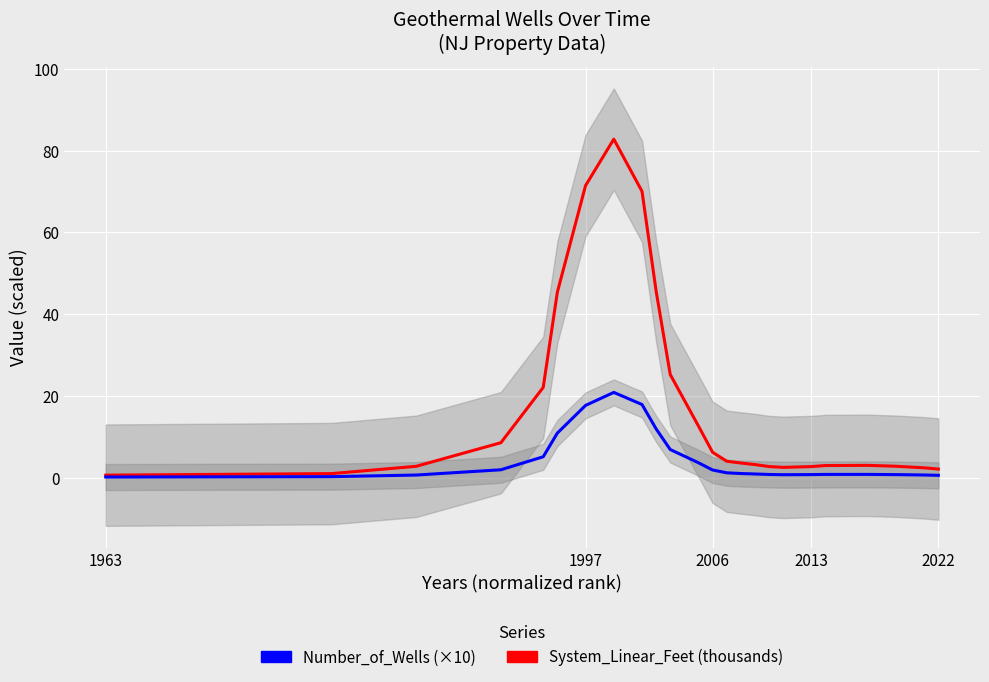

Which category has the lowest value in the Number_of_Wells (×10) series?

1963